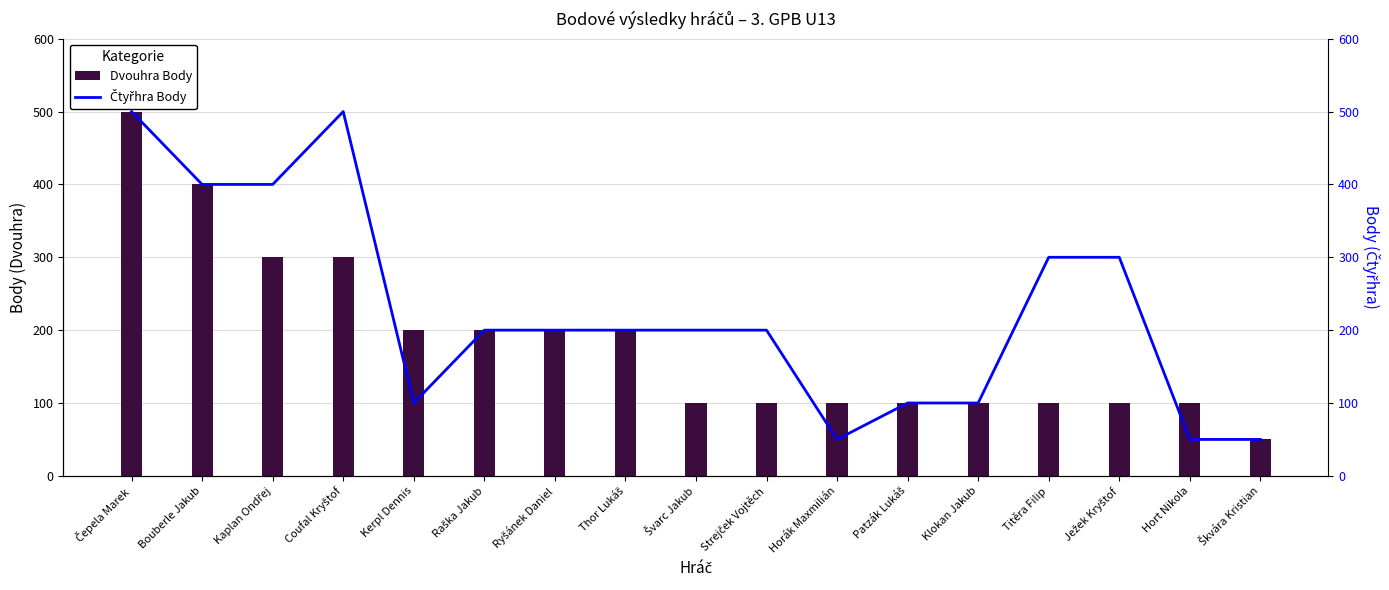

At which category does the chart reach its minimum across all series?

Škvára Kristian